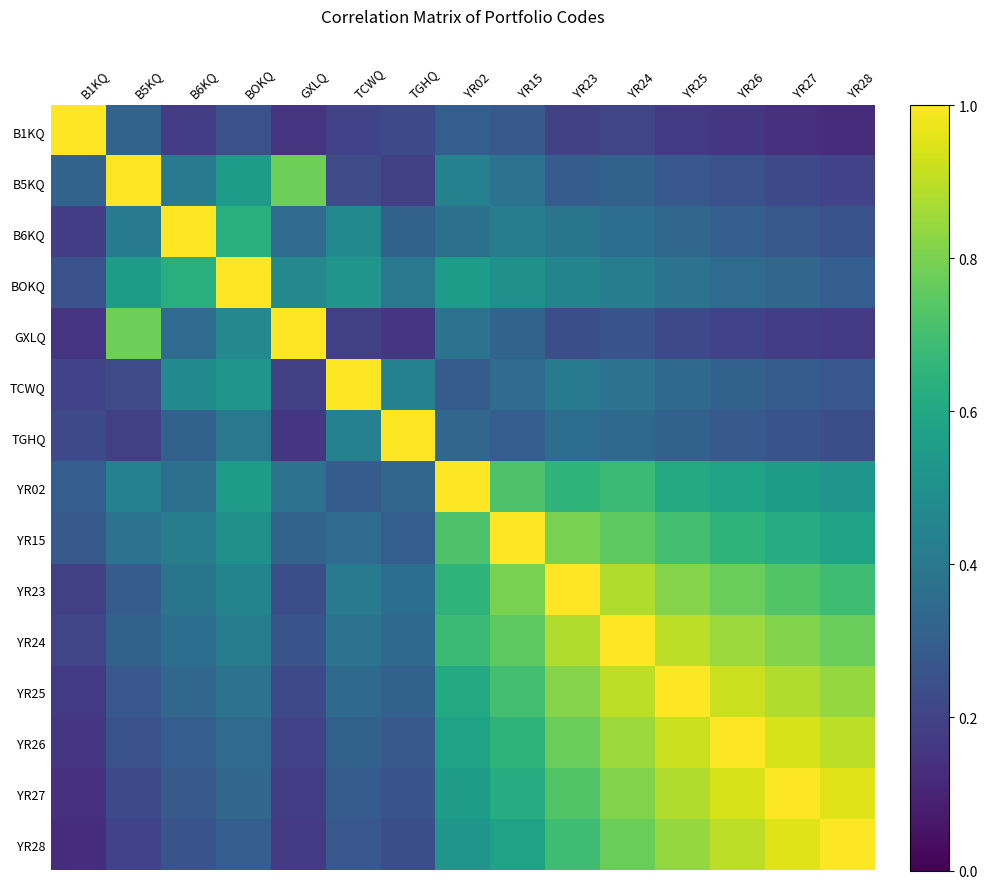

What is the greatest value displayed?

1.0